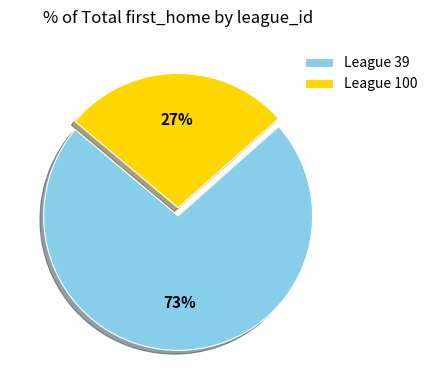

True or false: League 100 accounts for 27% of the total.

True